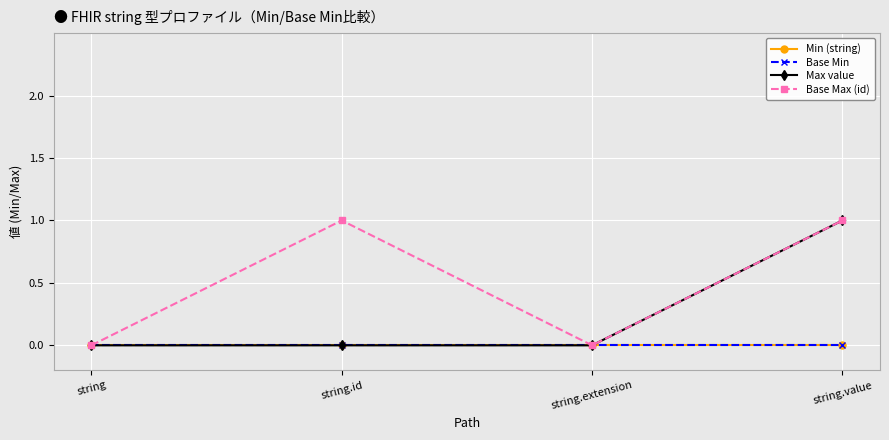

At string.value, list the series in order from smallest to largest.

Min (string), Base Min, Max value, Base Max (id)